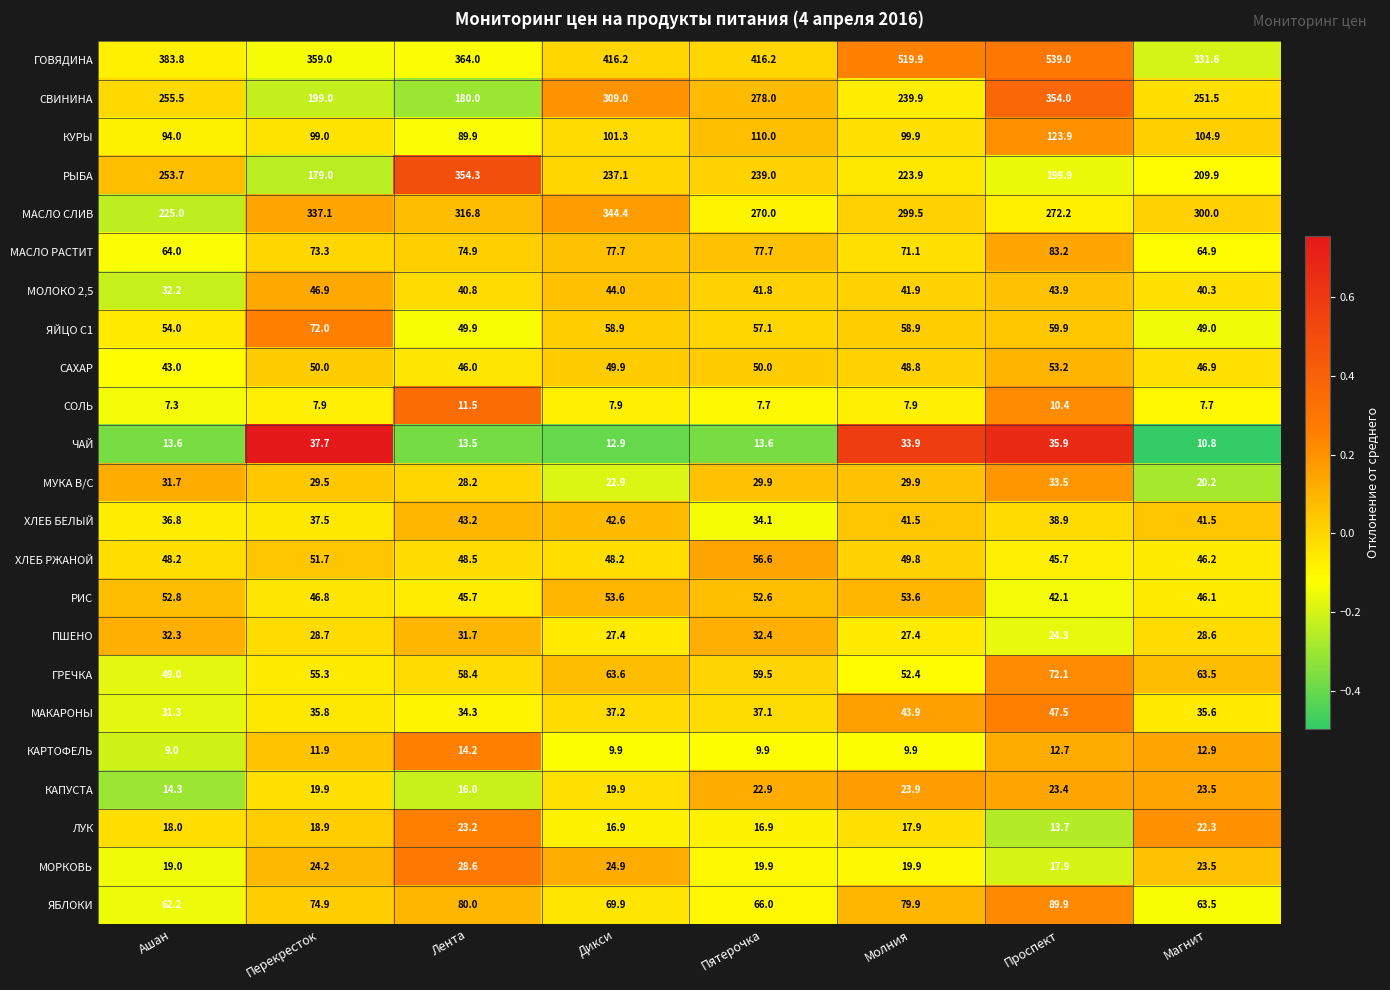

Which series has the widest spread of values?

ГОВЯДИНА